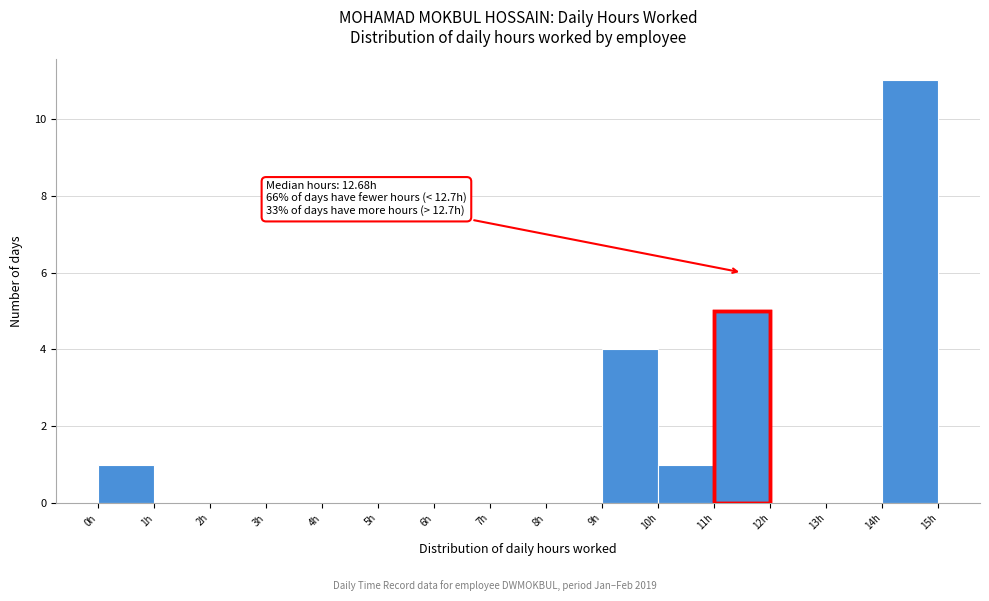

Over which range of the x-axis is the bar tallest?

14 to 15